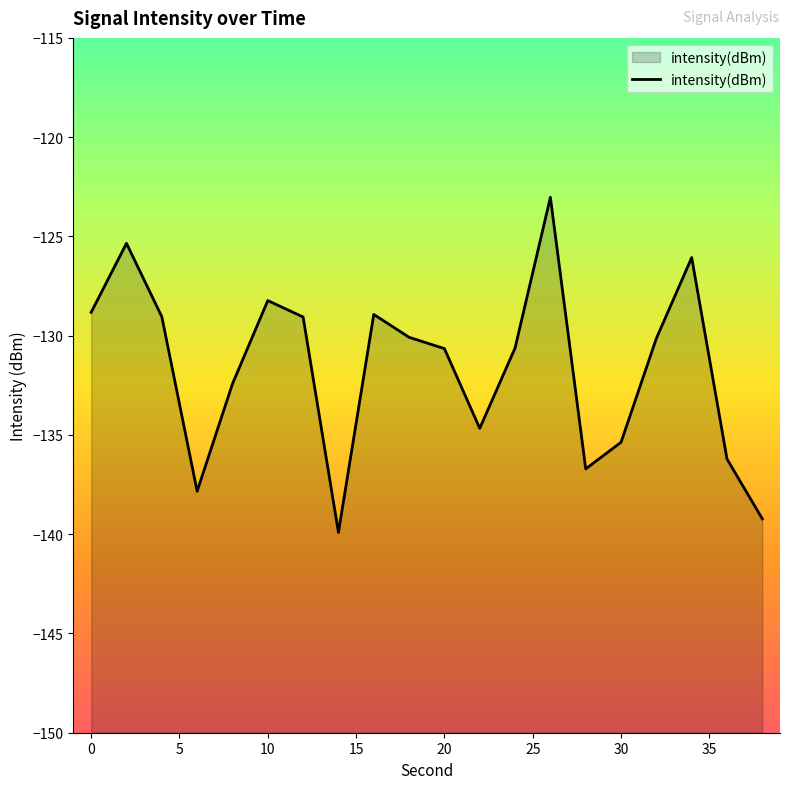

The chart shows a value of -83.2 at 20. True or false?

False